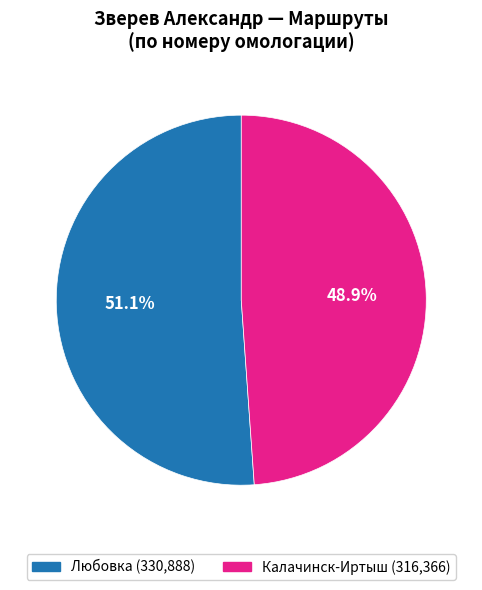

Which slice is the smallest?

Калачинск-Иртыш